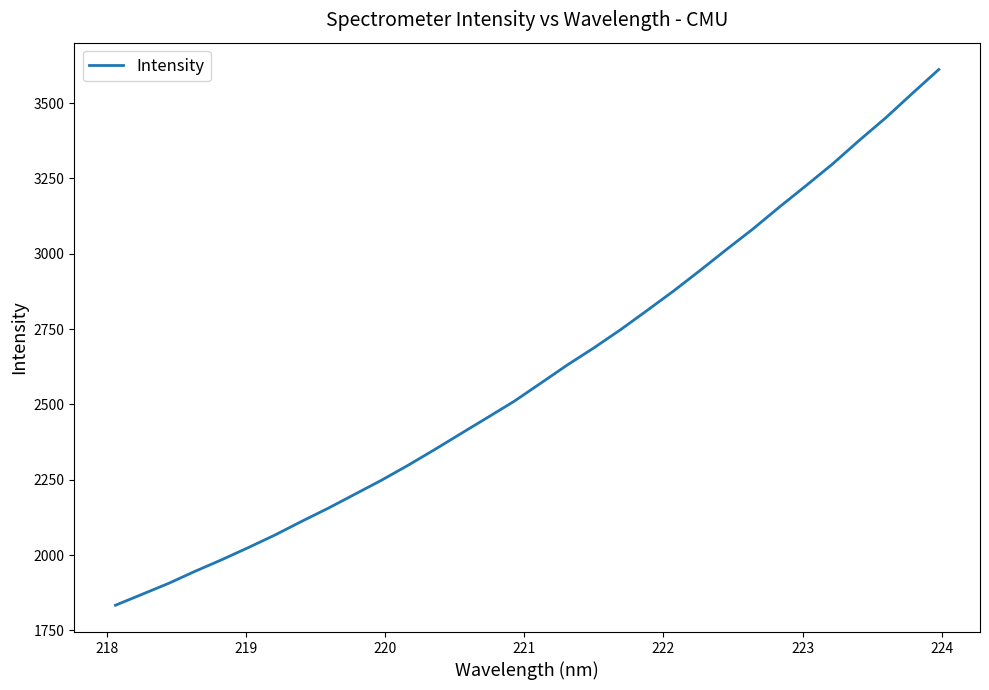

What is the minimum value shown in the chart?

1833.2